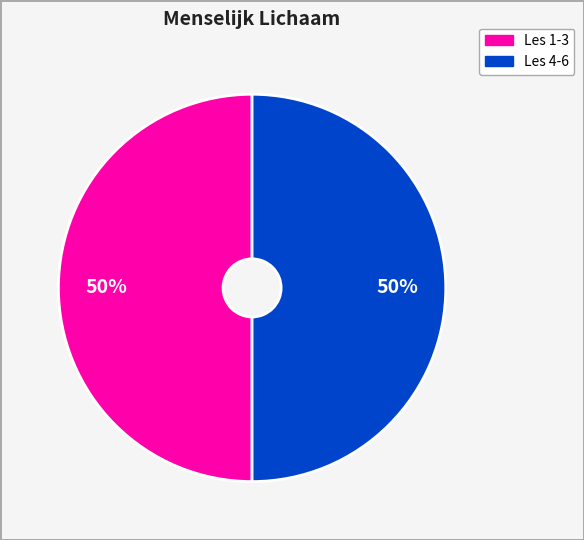

How many slices are in this pie chart?

2